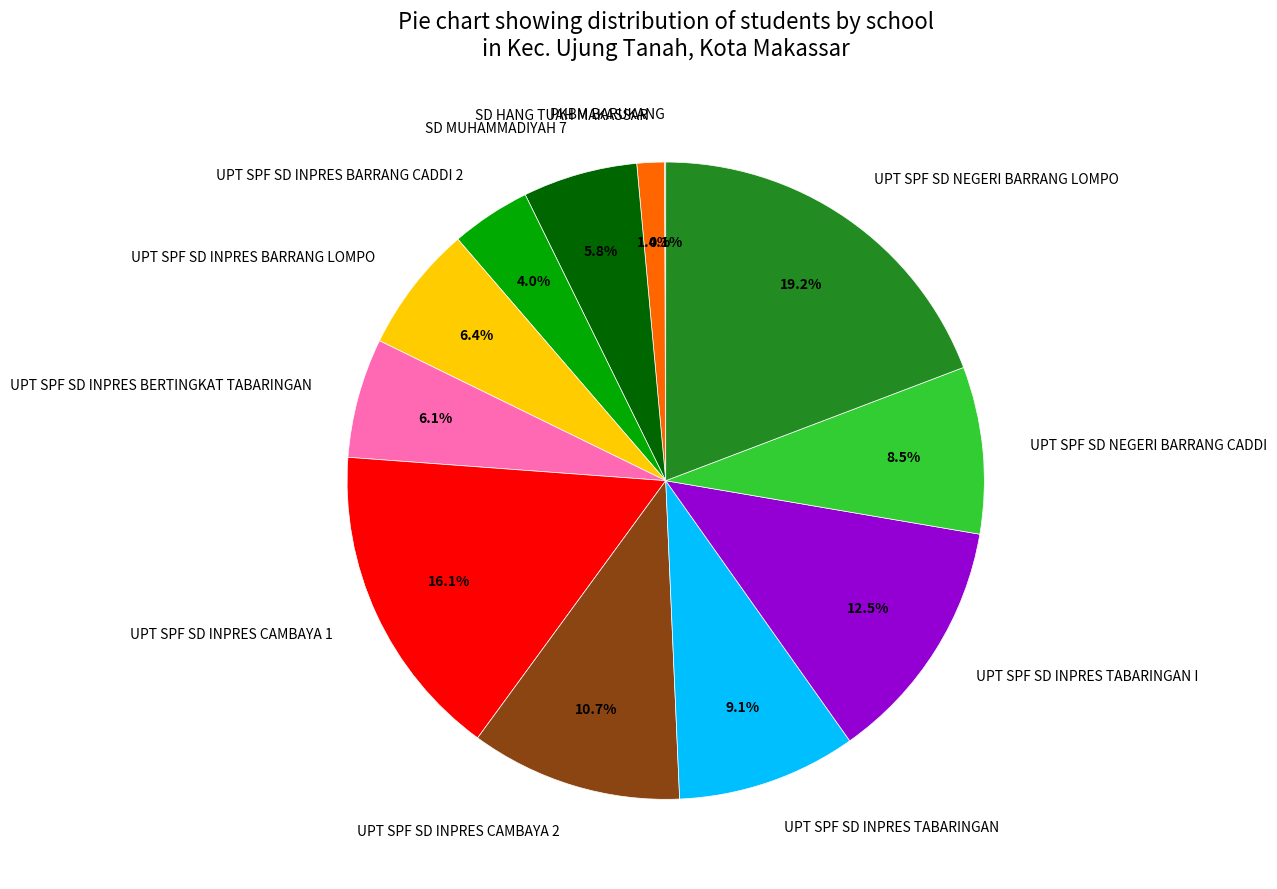

Does any single category account for the majority?

No